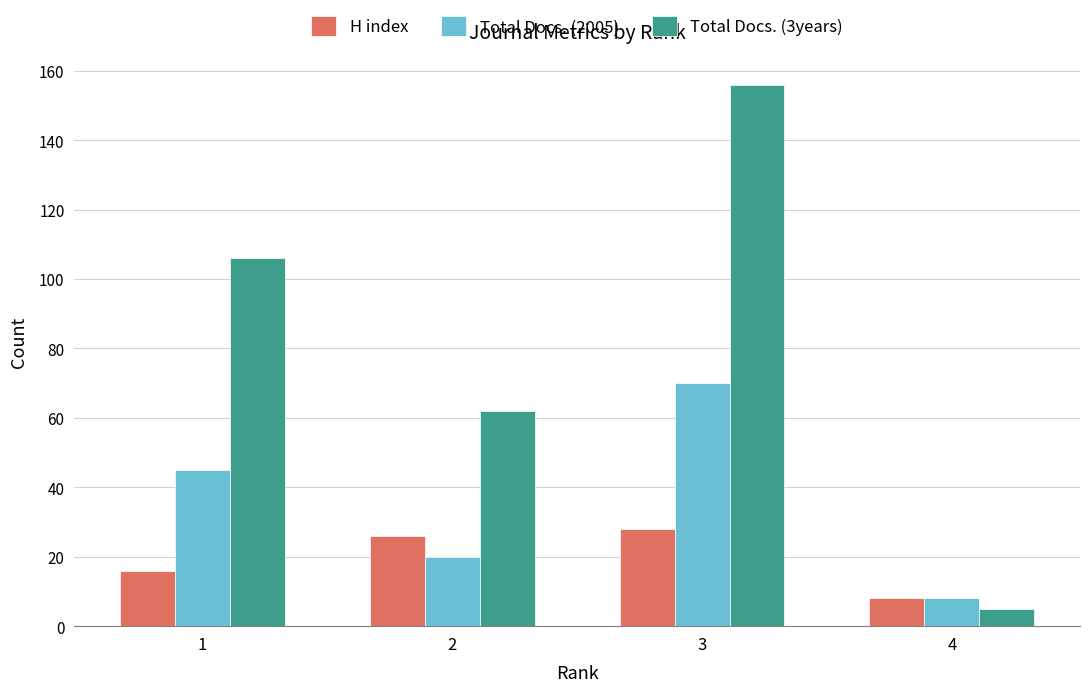

Which label corresponds to the largest value in the chart?

3